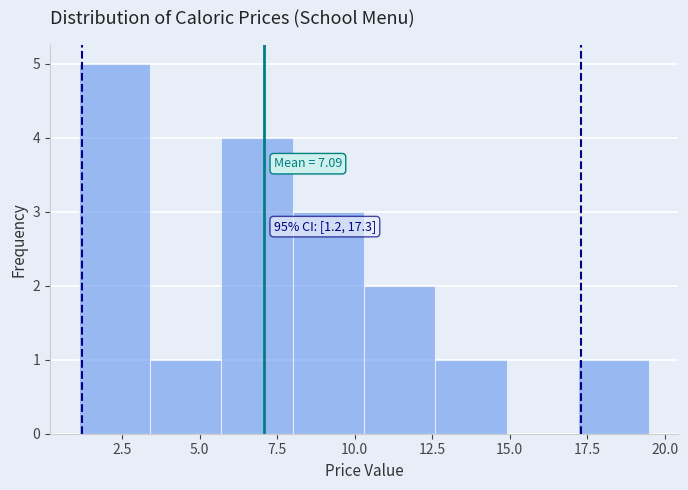

Over which range of the x-axis is the bar tallest?

1.1 to 3.4